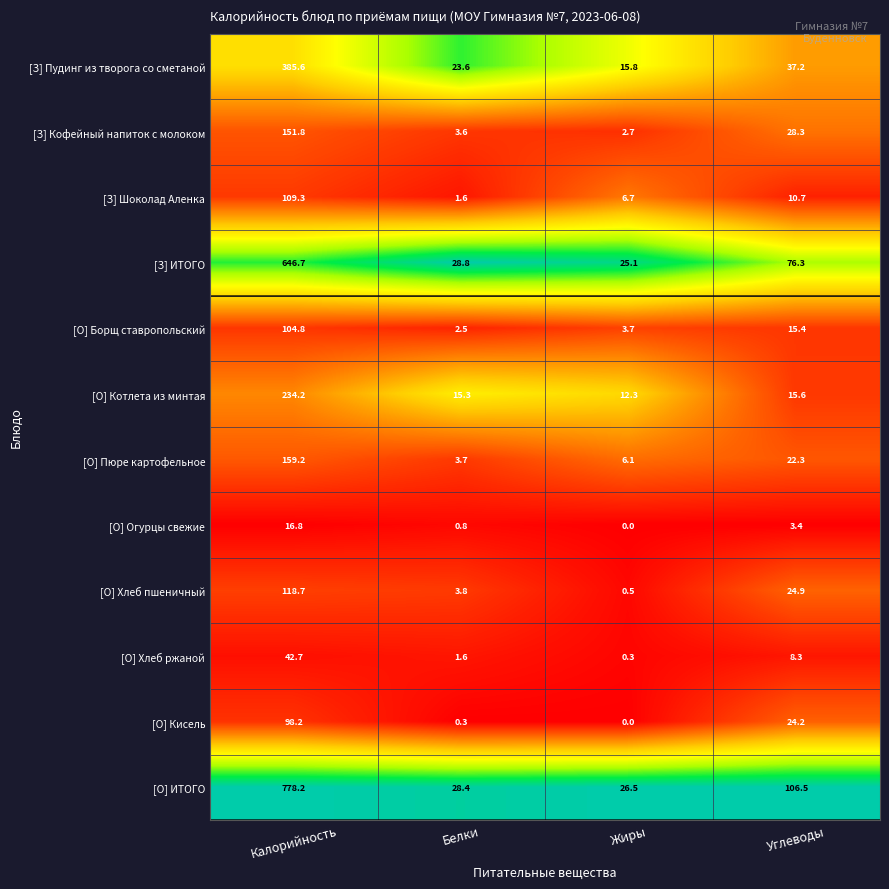

Which series has the largest range (max minus min)?

[О] ИТОГО